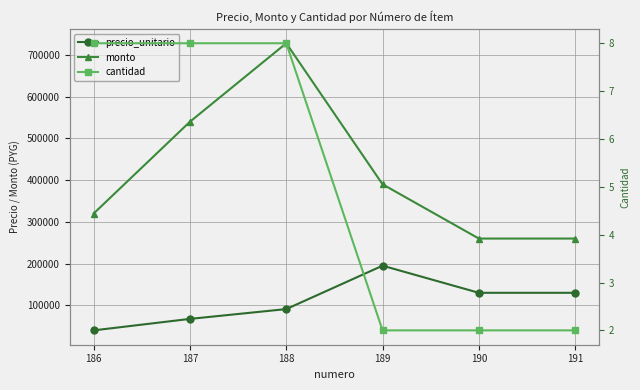

Reading left to right, what are all the values shown in this chart?

precio_unitario: 186=40000	187=67500	188=91000	189=195000	190=130000	191=130000
monto: 186=320000	187=540000	188=728000	189=390000	190=260000	191=260000
cantidad: 186=8	187=8	188=8	189=2	190=2	191=2